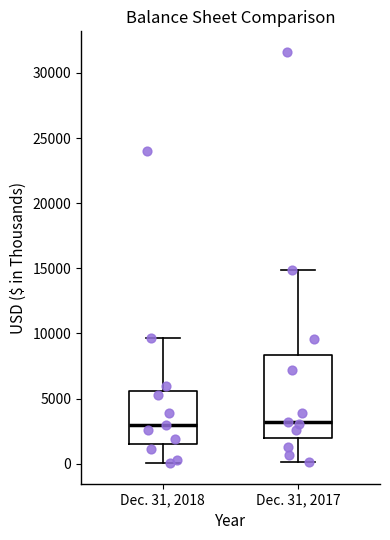

Reading left to right, transcribe this box plot: for each box, give where its median line is, the range the box spans, and where its two whiskers end, as read against the y-axis. The values are not printed on the chart, so give them approximately, as read against the axis.

Dec. 31, 2018: median 3000, box 1500 to 5500, whiskers 0 to 9500
Dec. 31, 2017: median 3000, box 2000 to 8500, whiskers 0 to 15000